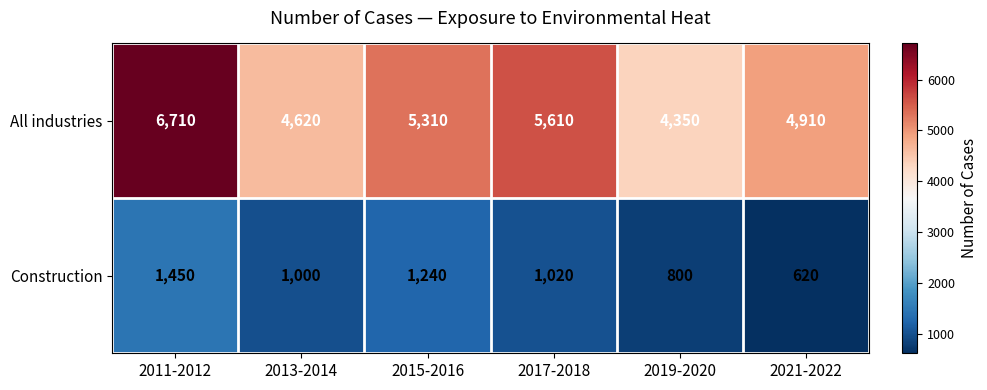

What is the smallest value displayed?

620